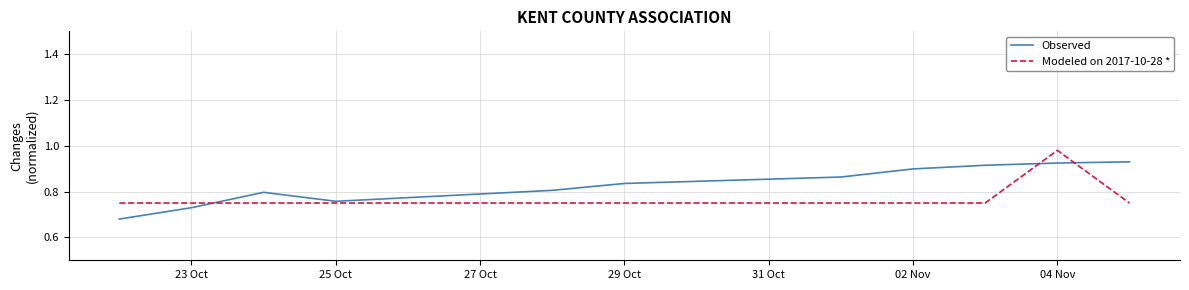

What is the difference between the maximum and minimum values in the Modeled on 2017-10-28 * series?

0.2